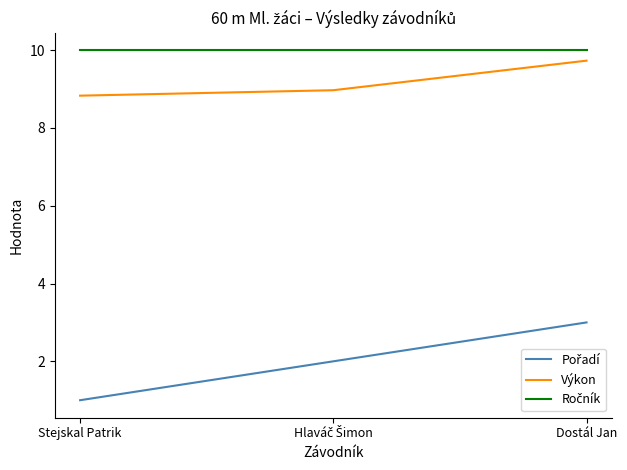

What position from the right is Dostál Jan?

1